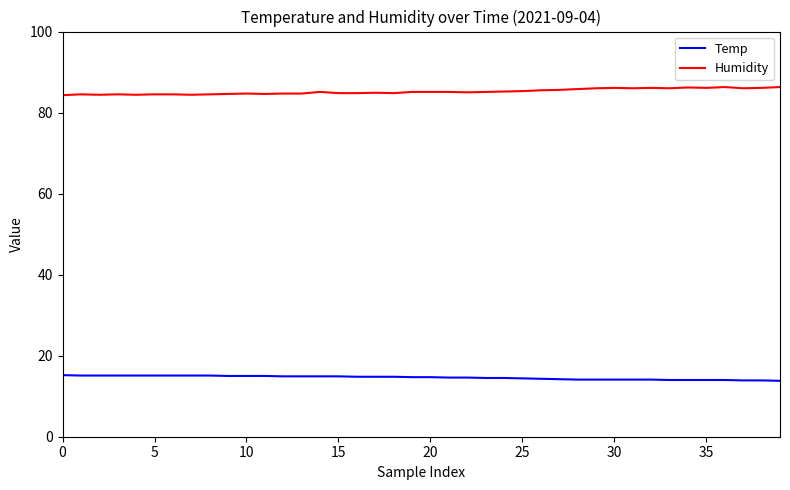

What is the highest value of the Temp series?

15.2